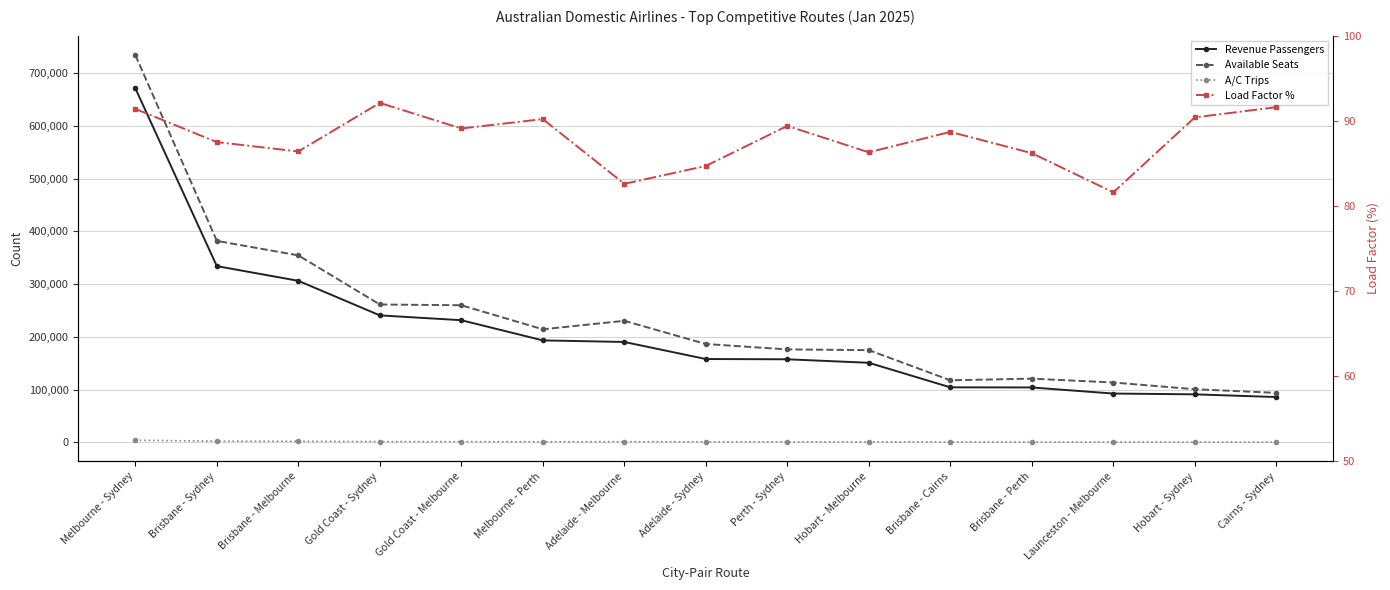

The Available Seats series shows 158444.8 at Launceston - Melbourne. True or false?

False